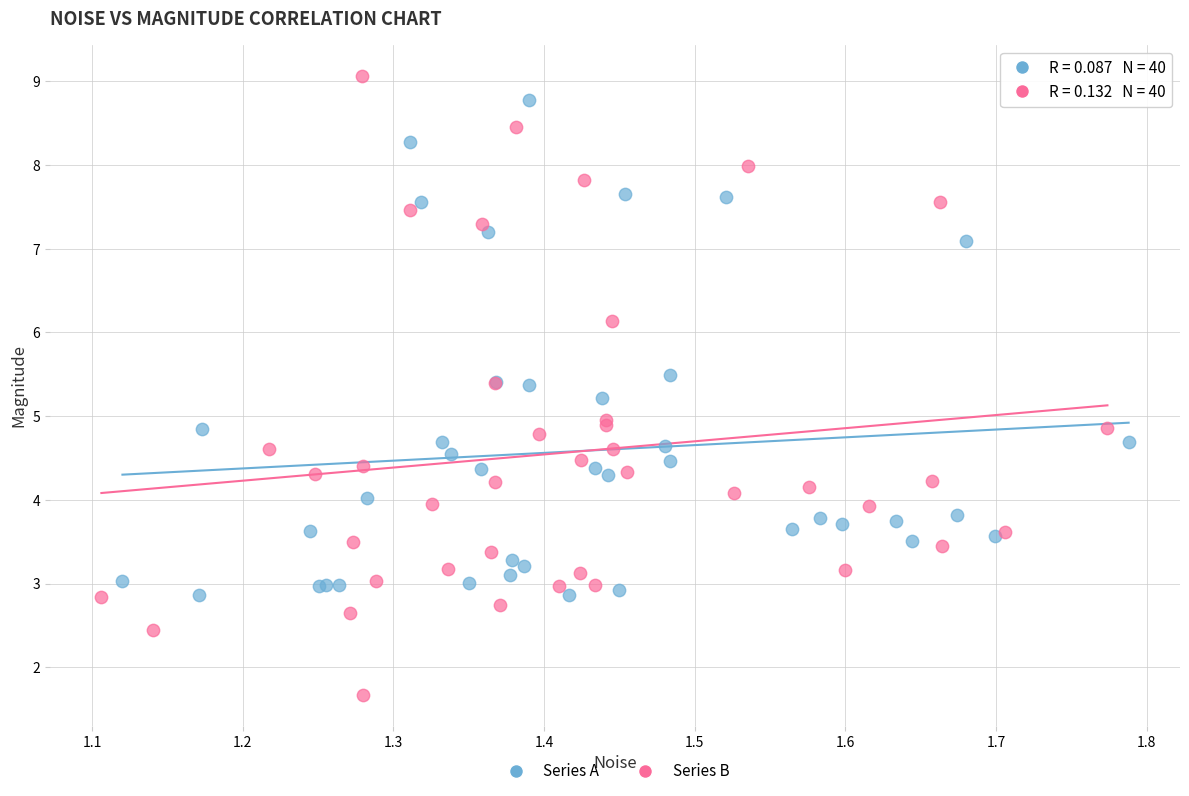

Which series reaches the minimum Y coordinate?

Series B